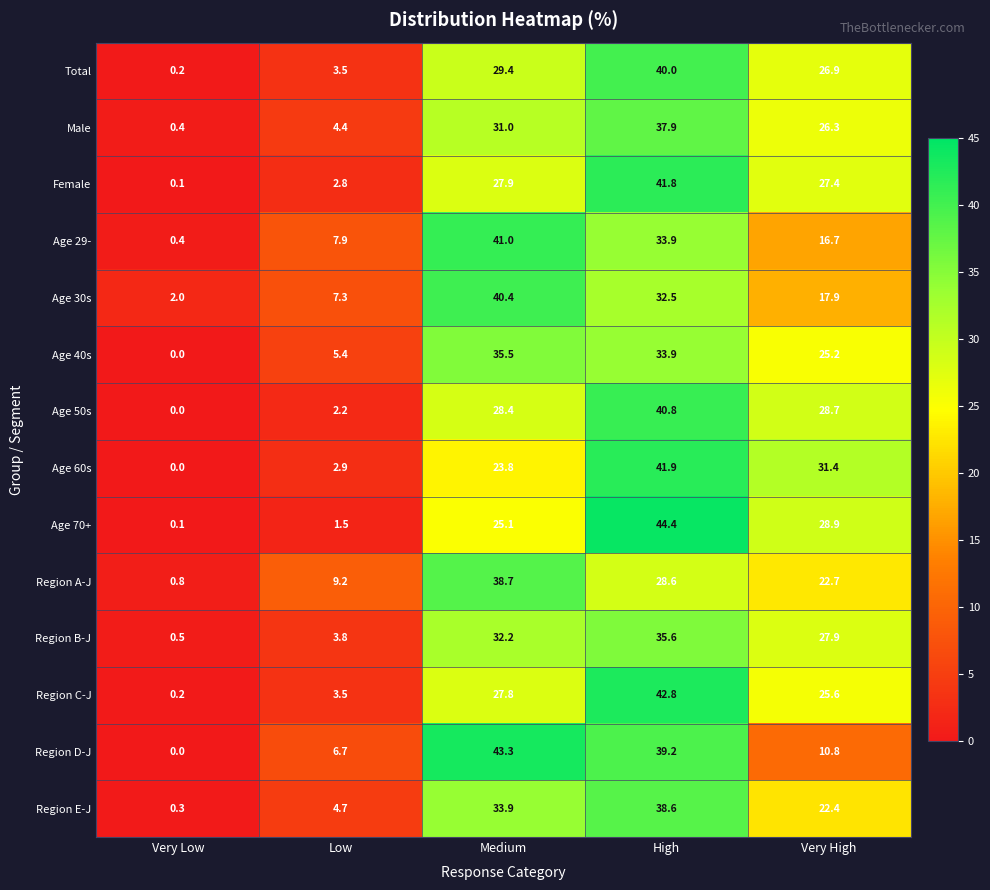

The value of Age 29- at Medium is 9.0. True or false?

False